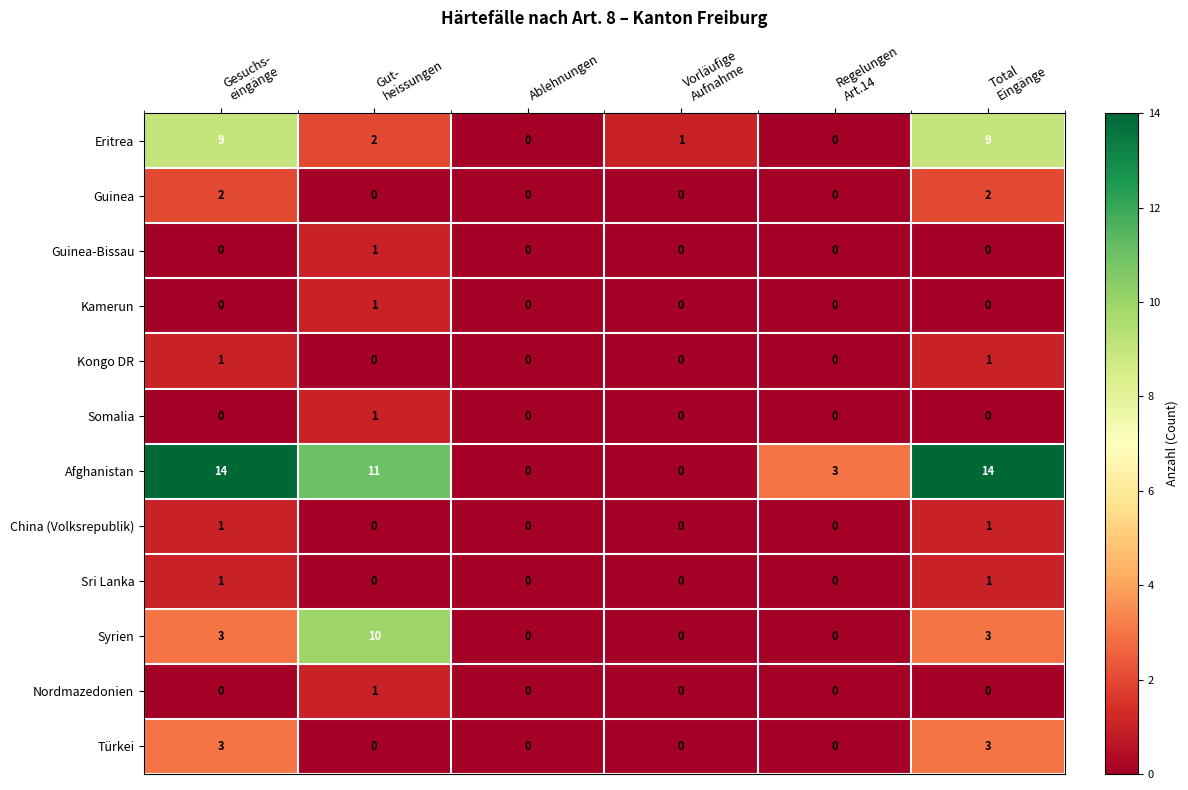

Which series has the largest total across all categories?

Afghanistan